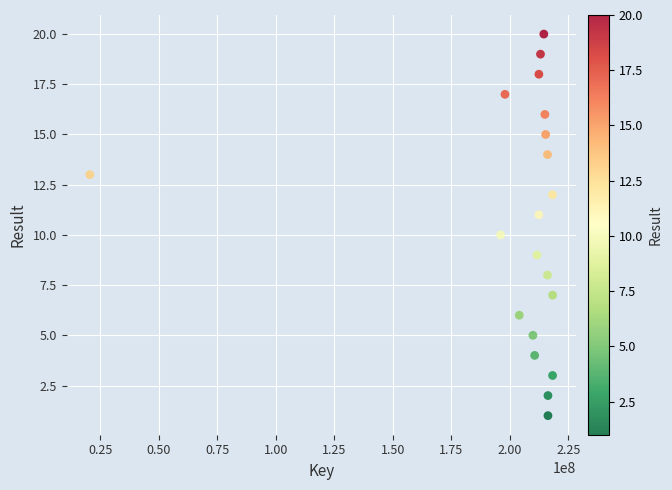

What is the range of Y values (max minus min)?

19